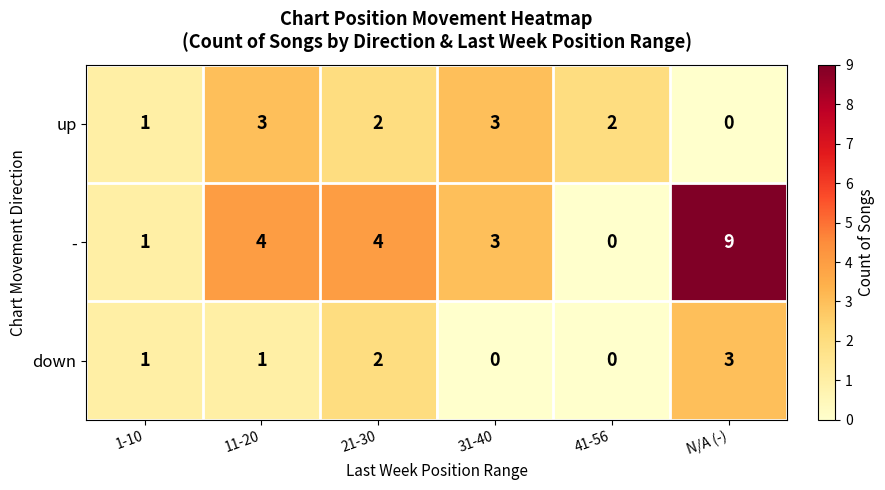

How many categories are shown in the chart?

6